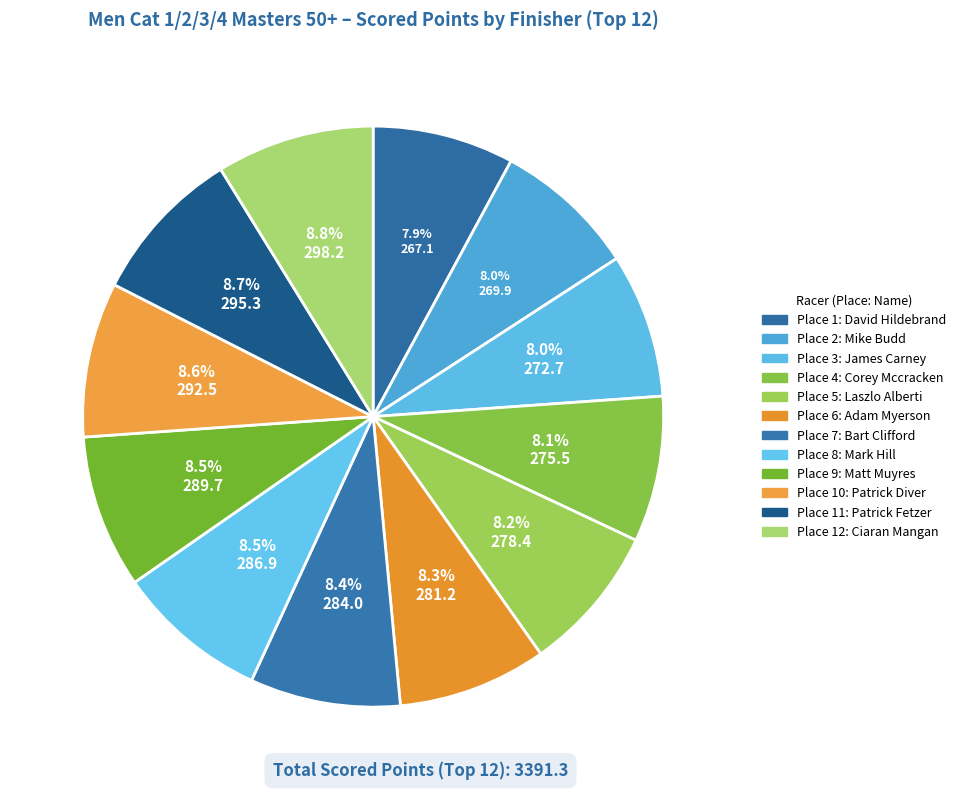

What is the smallest slice in the pie chart?

David Hildebrand